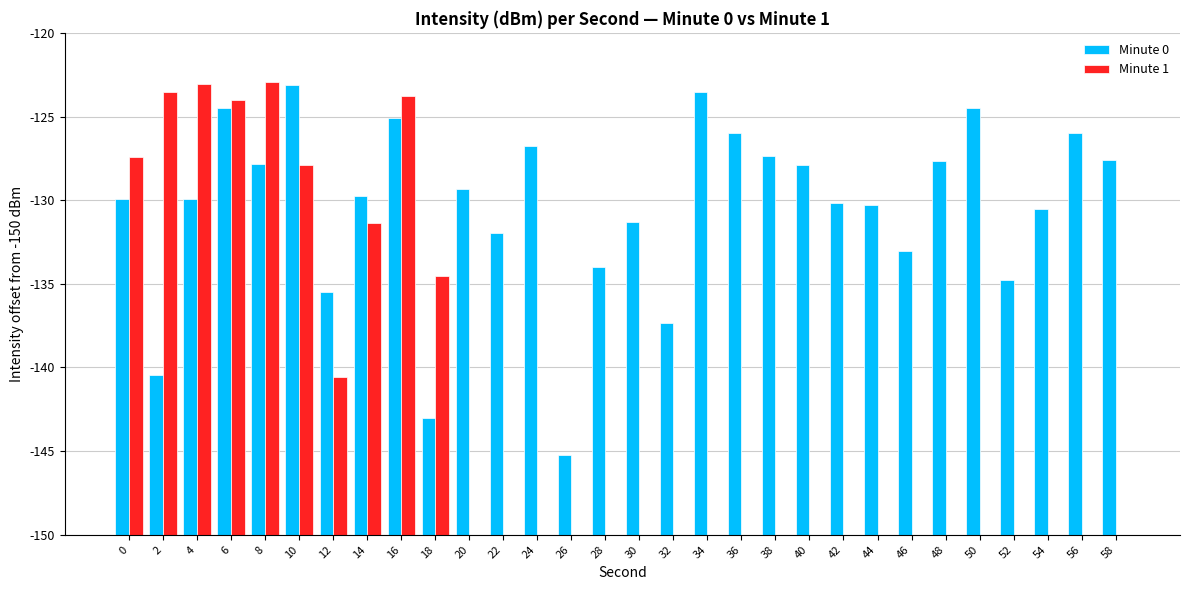

Rank the series at 48 from lowest to highest value.

Minute 1, Minute 0